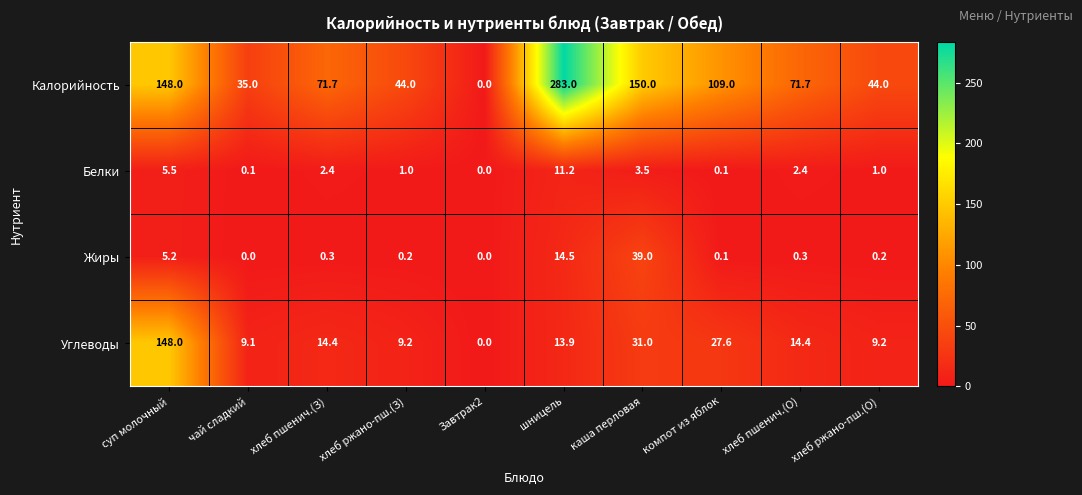

At хлеб пшенич.(З), list the series in order from smallest to largest.

Жиры, Белки, Углеводы, Калорийность